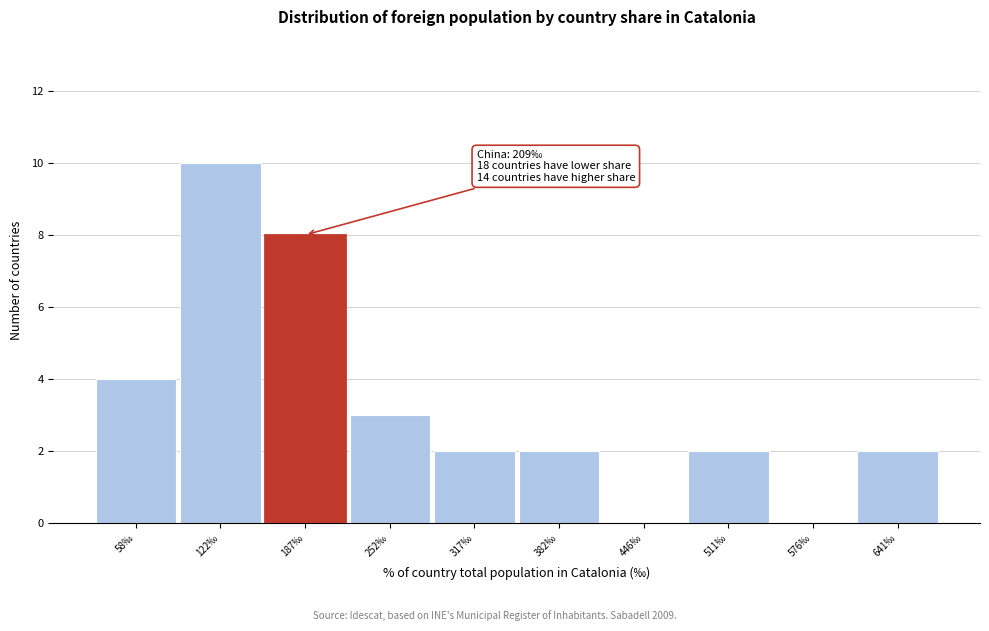

Reading left to right, transcribe all the data shown in this chart.

58‰=4	122‰=10	187‰=8	252‰=3	317‰=2	382‰=2	446‰=0	511‰=2	576‰=0	641‰=2